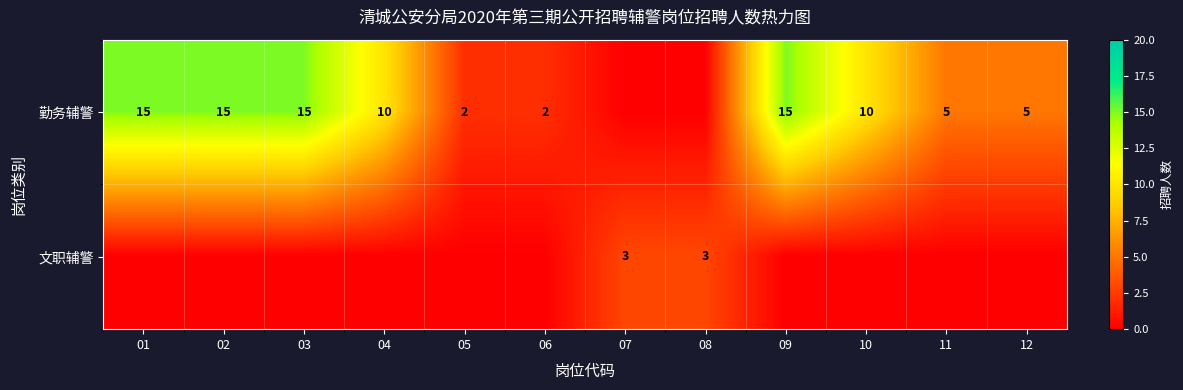

Is the value of 勤务辅警 at 10 greater than the value of 文职辅警 at 07?

Yes